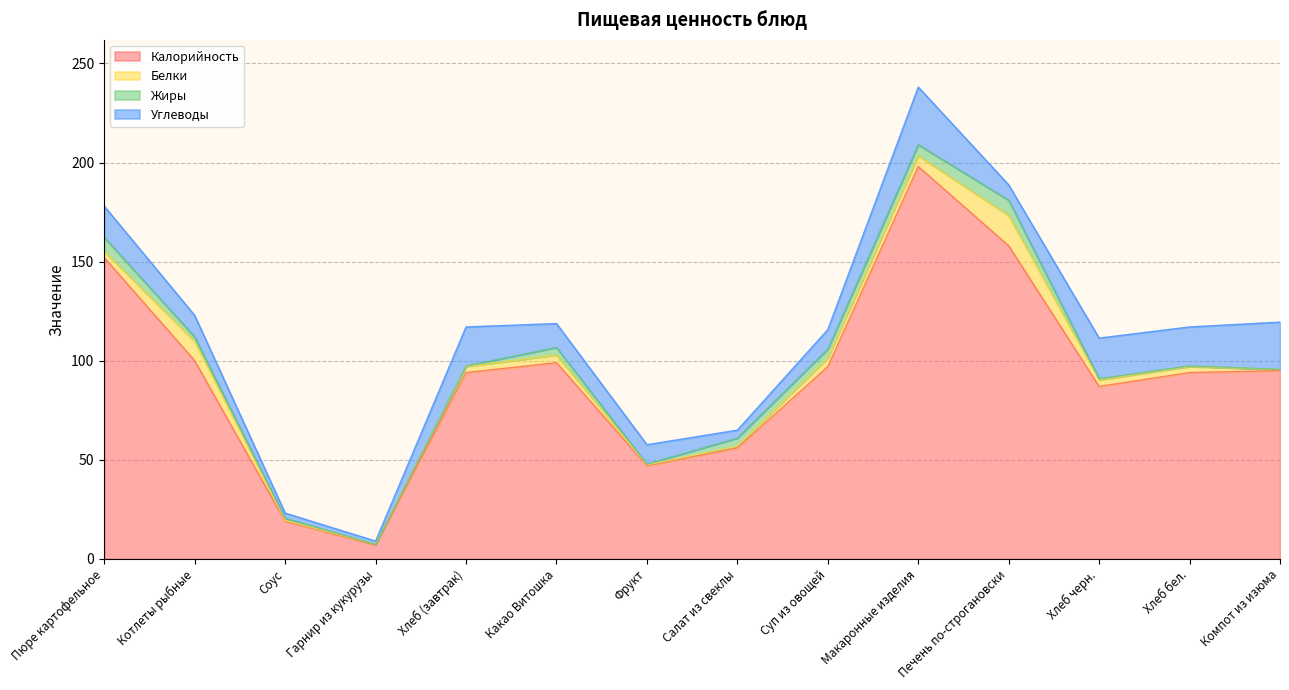

What is the label of the 2nd point from the left?

Котлеты рыбные